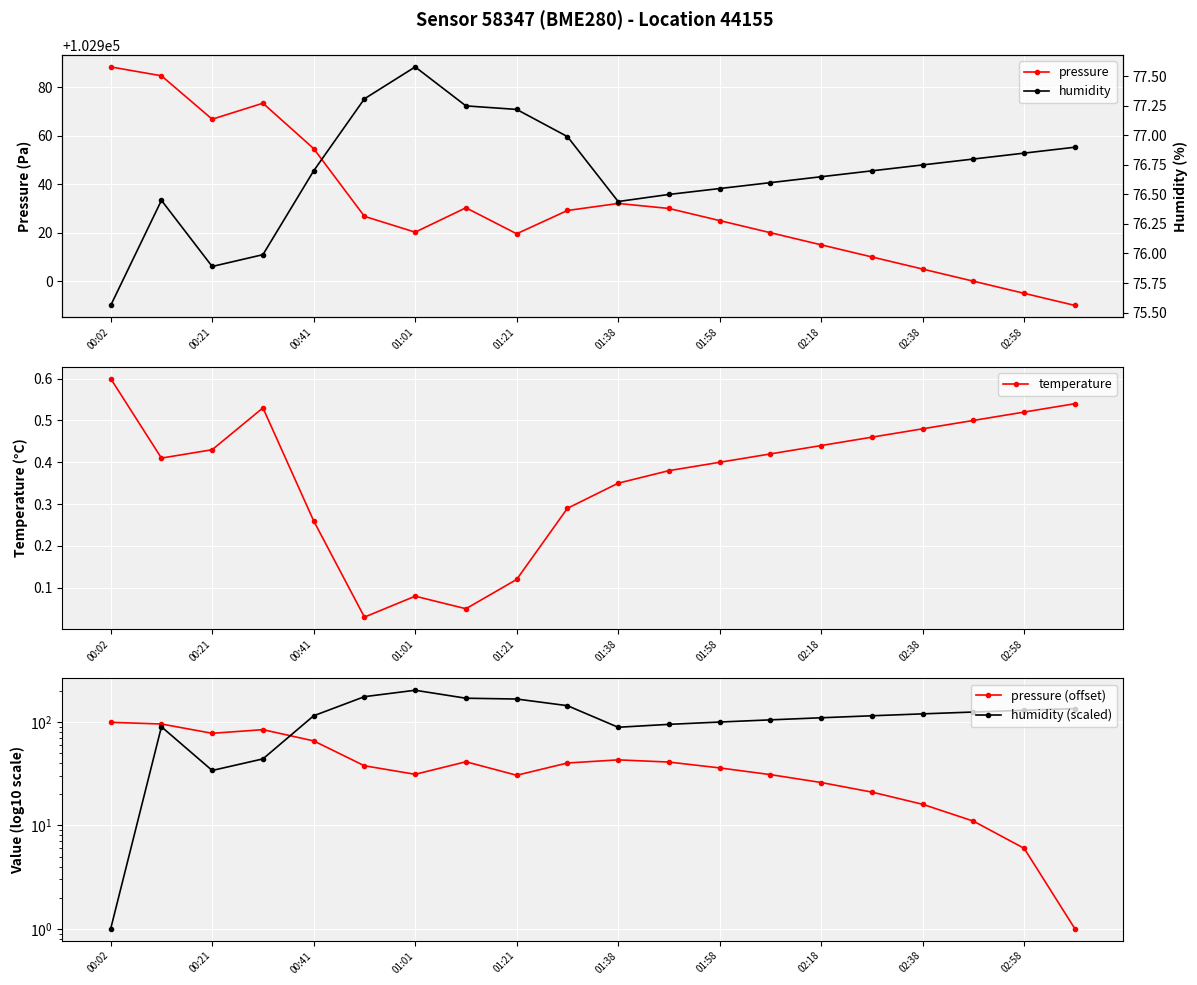

At which label does pressure reach its peak?

00:02